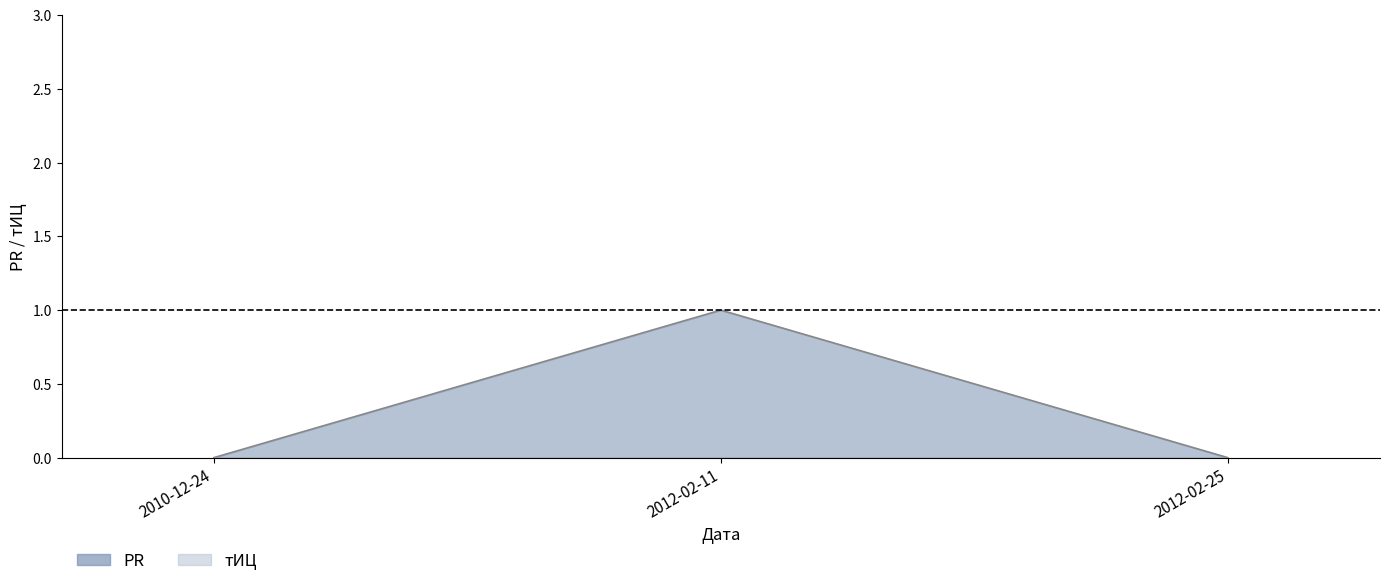

Count the values in the range 0 to 1.

3